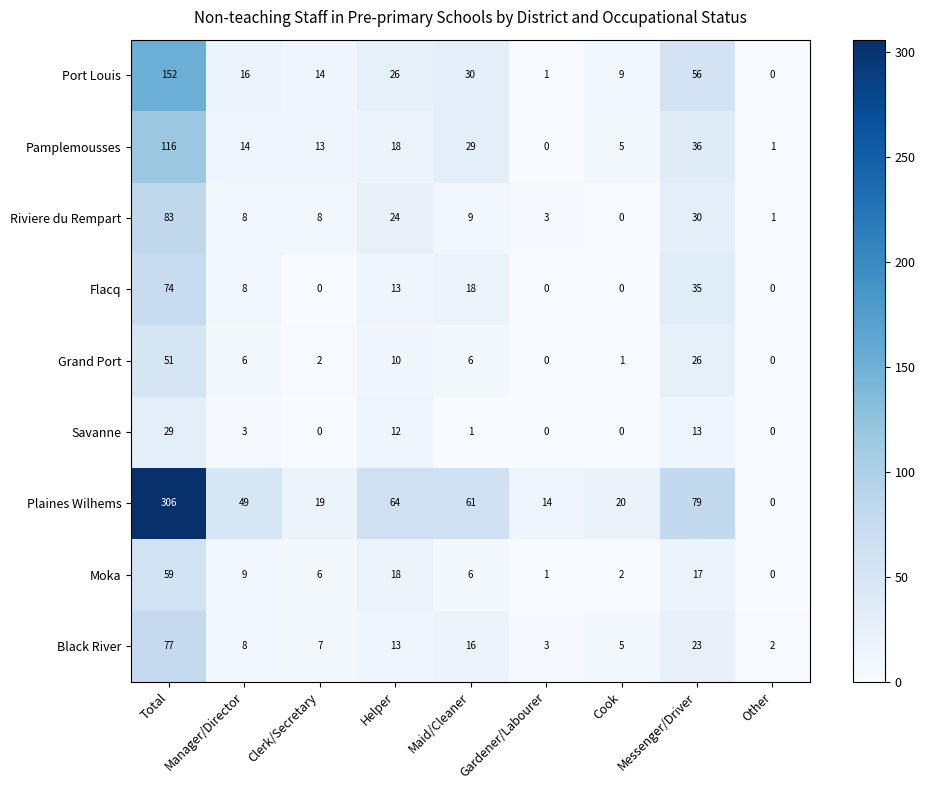

What is the difference between the maximum and minimum values in the Grand Port series?

51